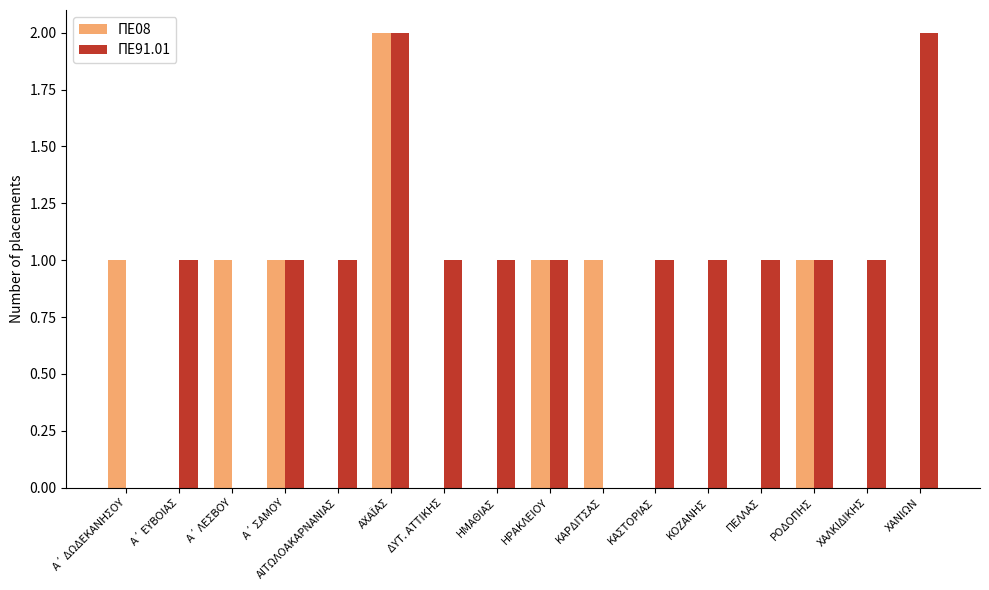

The ΠΕ08 series shows 1 at ΚΑΡΔΙΤΣΑΣ. True or false?

True